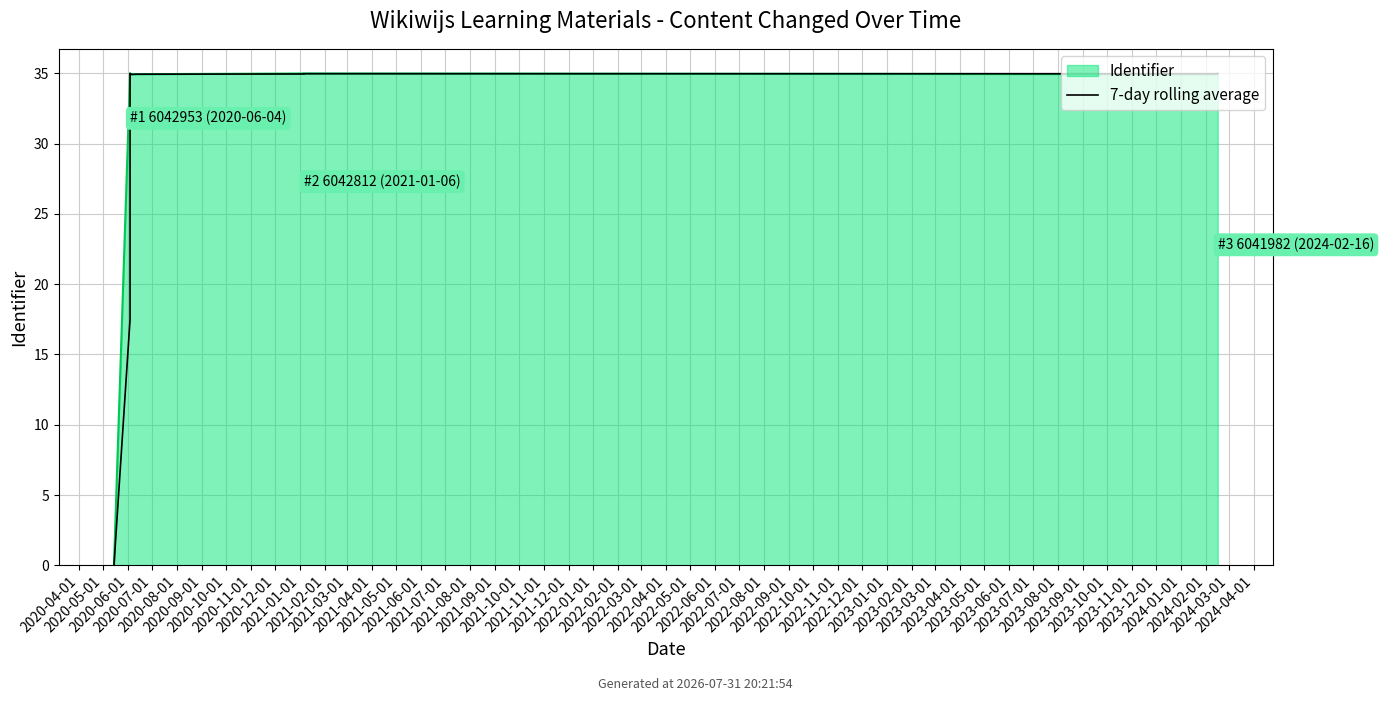

What position from the left is 2020-05-01?

2